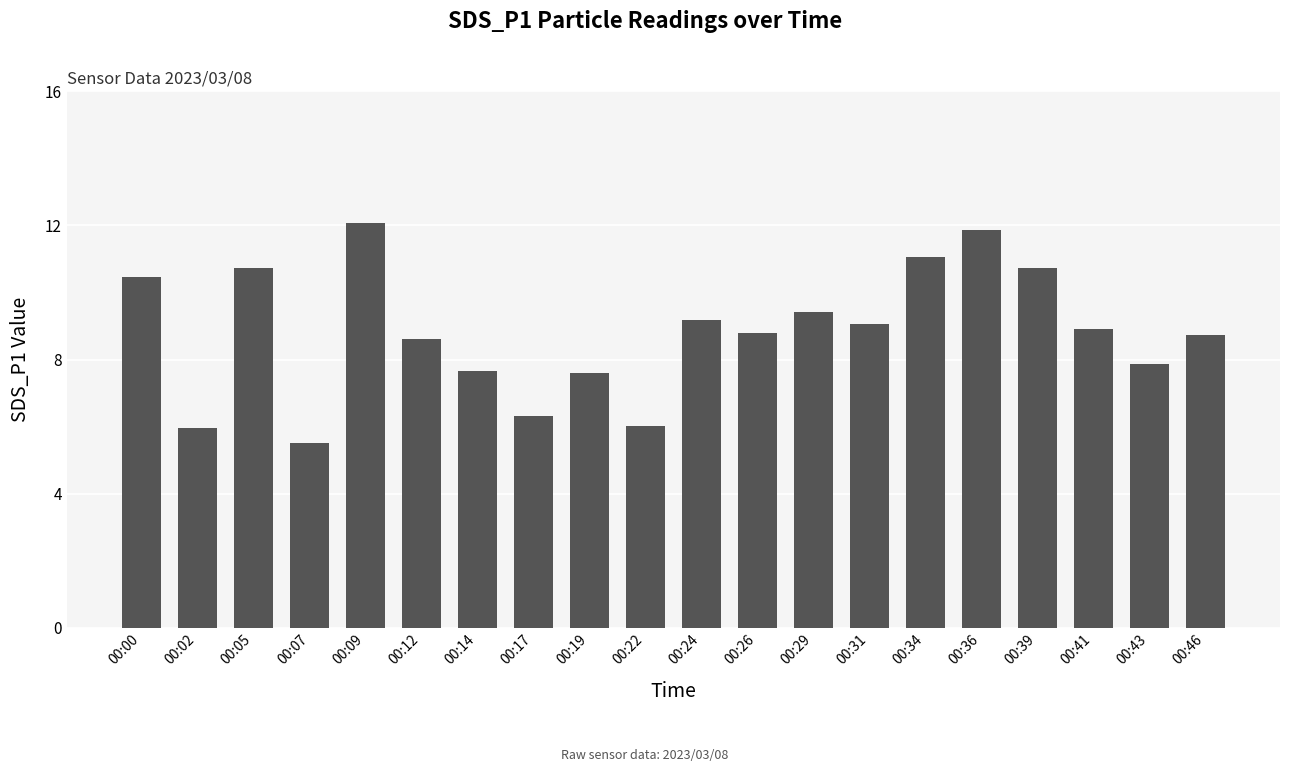

What is the value of the 17th bar from the left?

10.7